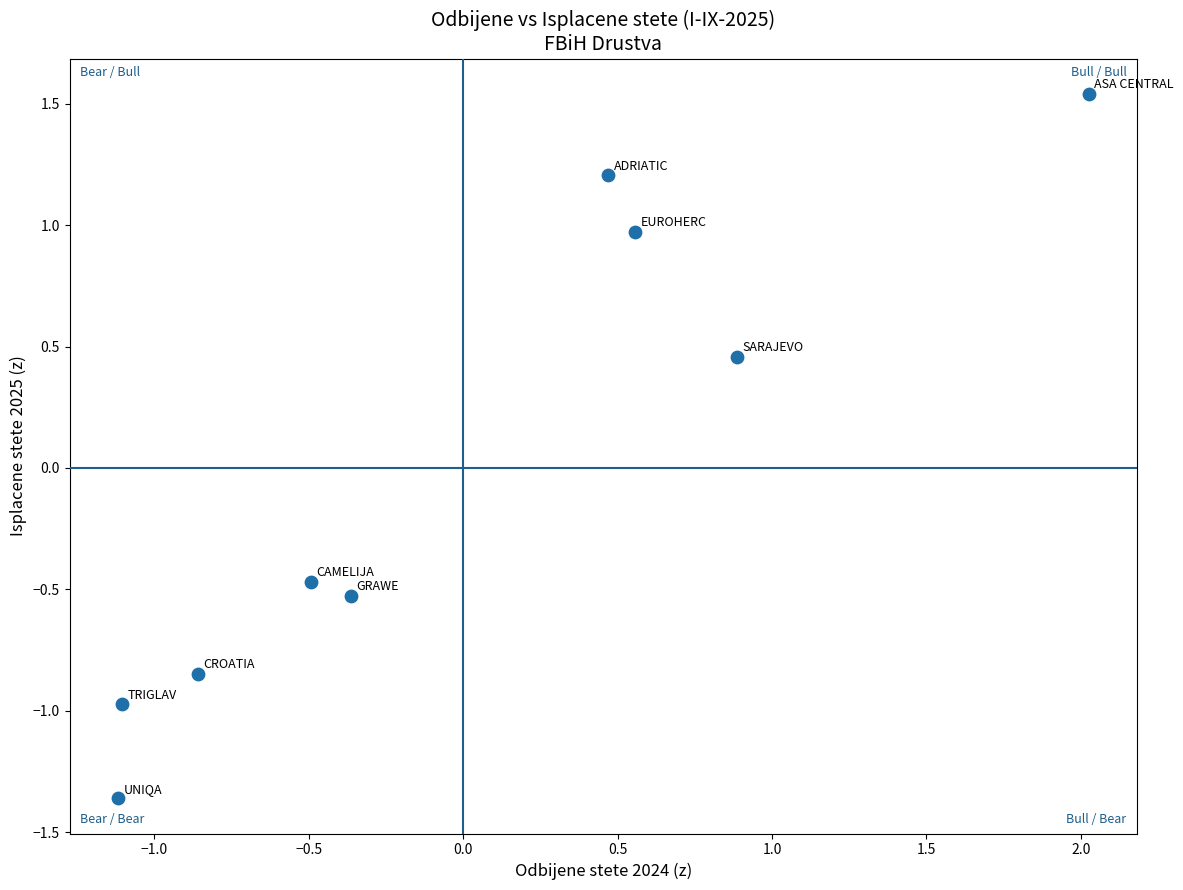

What is the range of Y values (max minus min)?

2.9